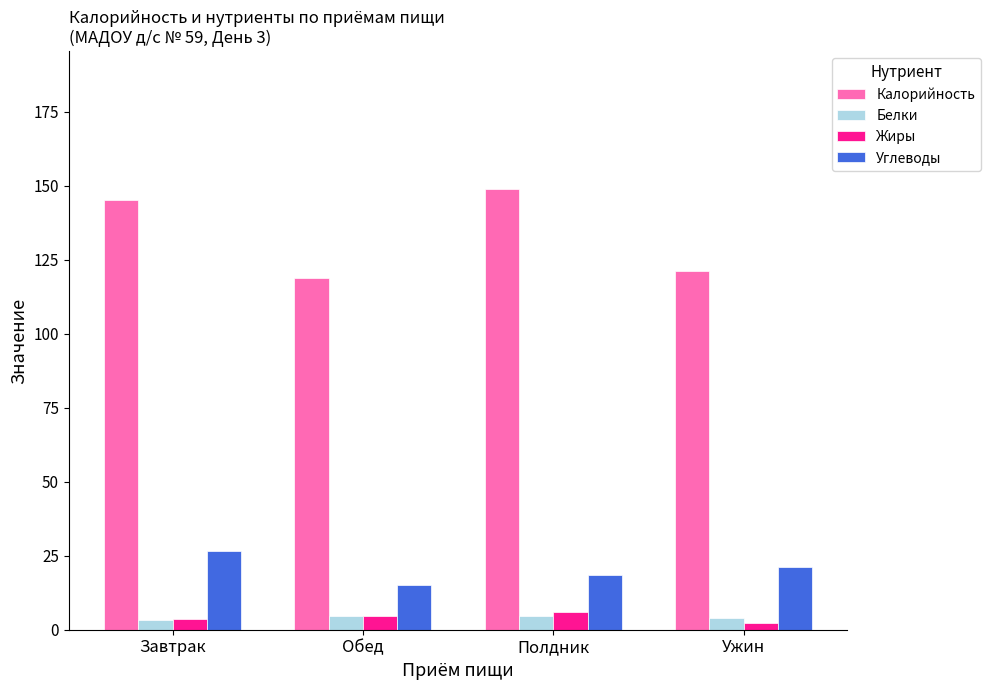

True or false: Углеводы has a value of 6.6 at Завтрак.

False